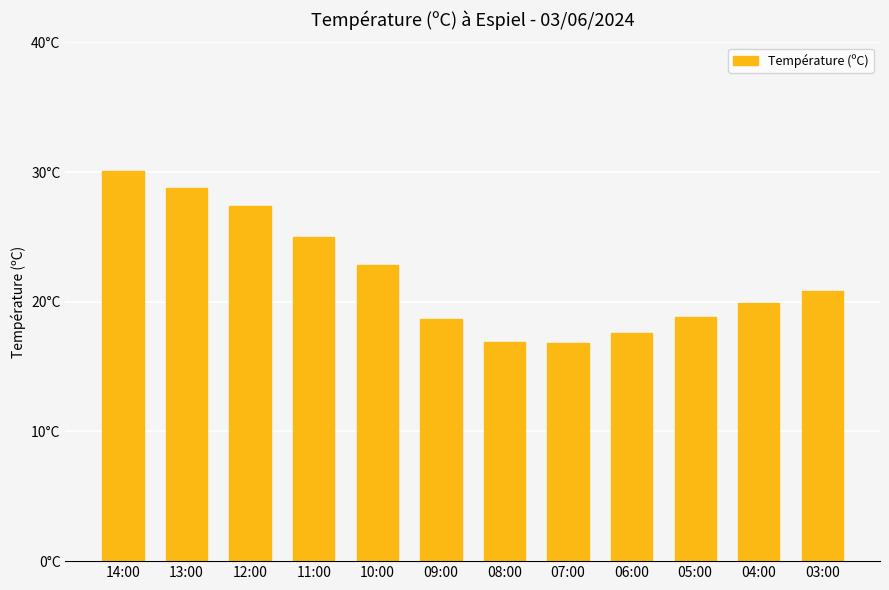

What is the label of the 7th bar from the left?

08:00